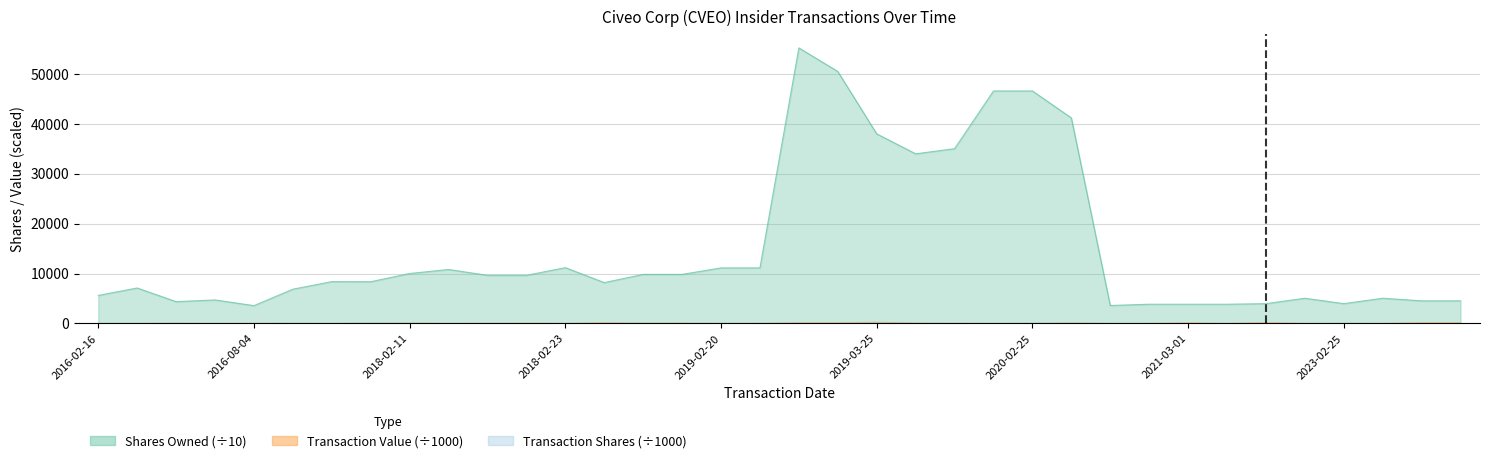

Which has a higher value, 21 or 22?

21